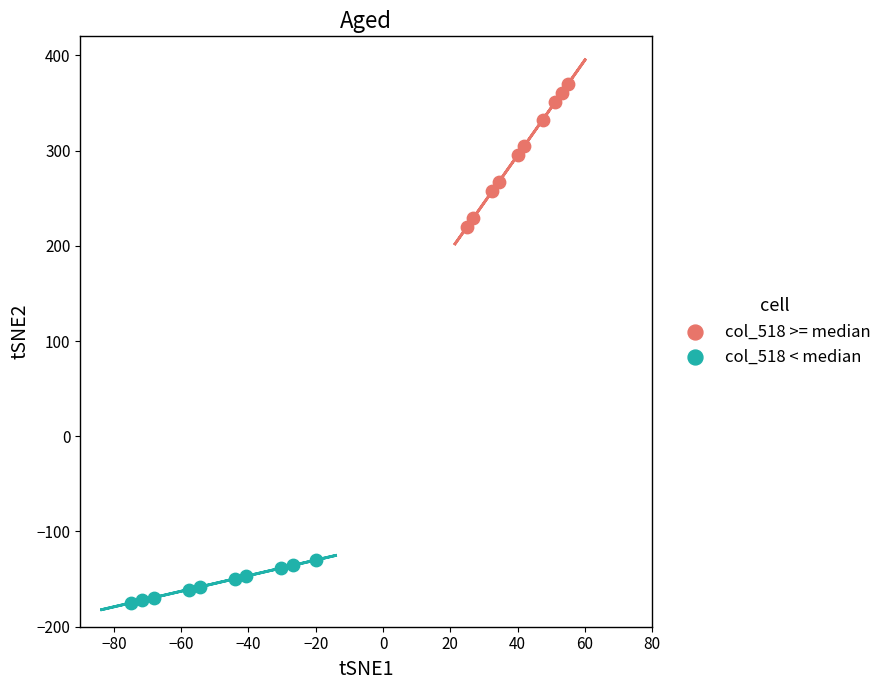

Which series reaches the maximum Y coordinate?

col_518 >= median